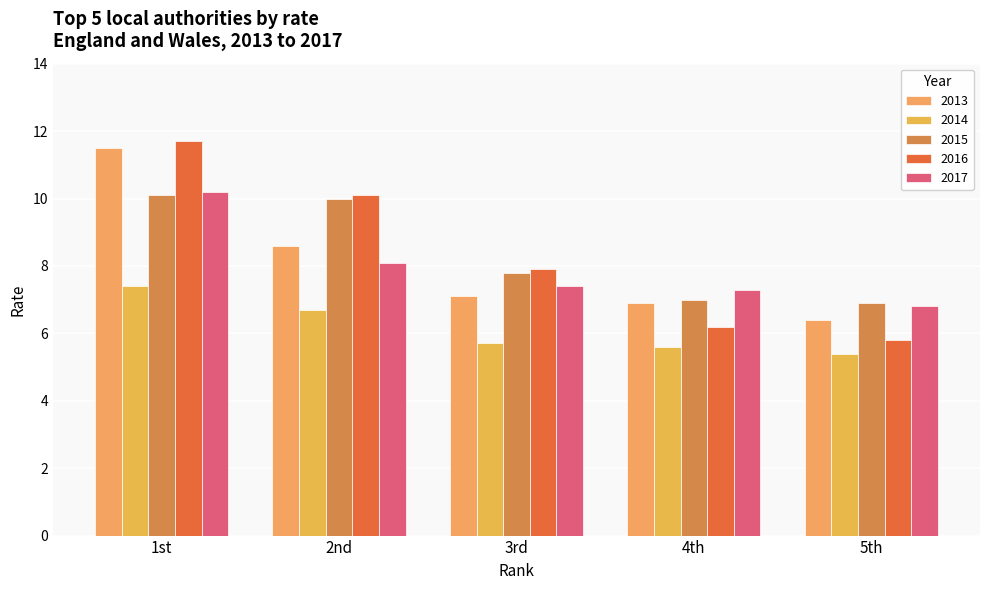

At which label does 2016 reach its minimum?

5th